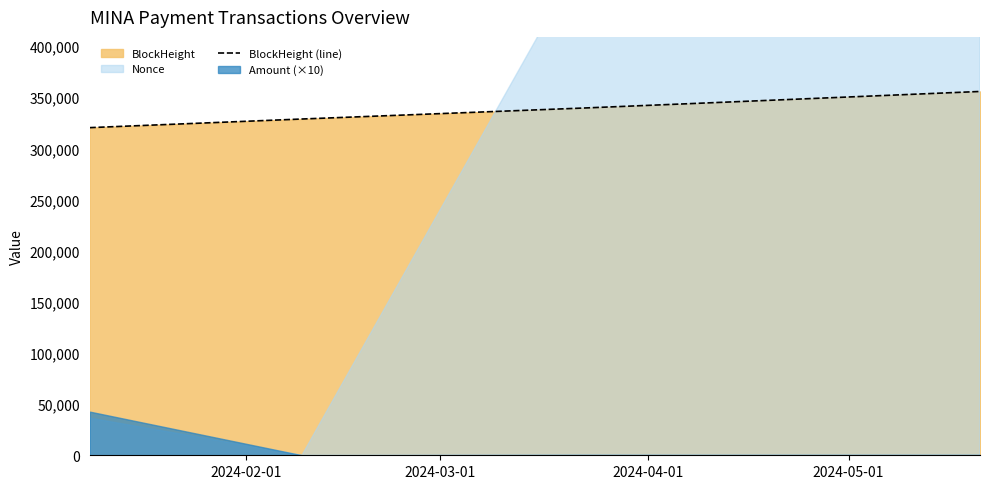

What is the highest value of the BlockHeight (line) series?

355664